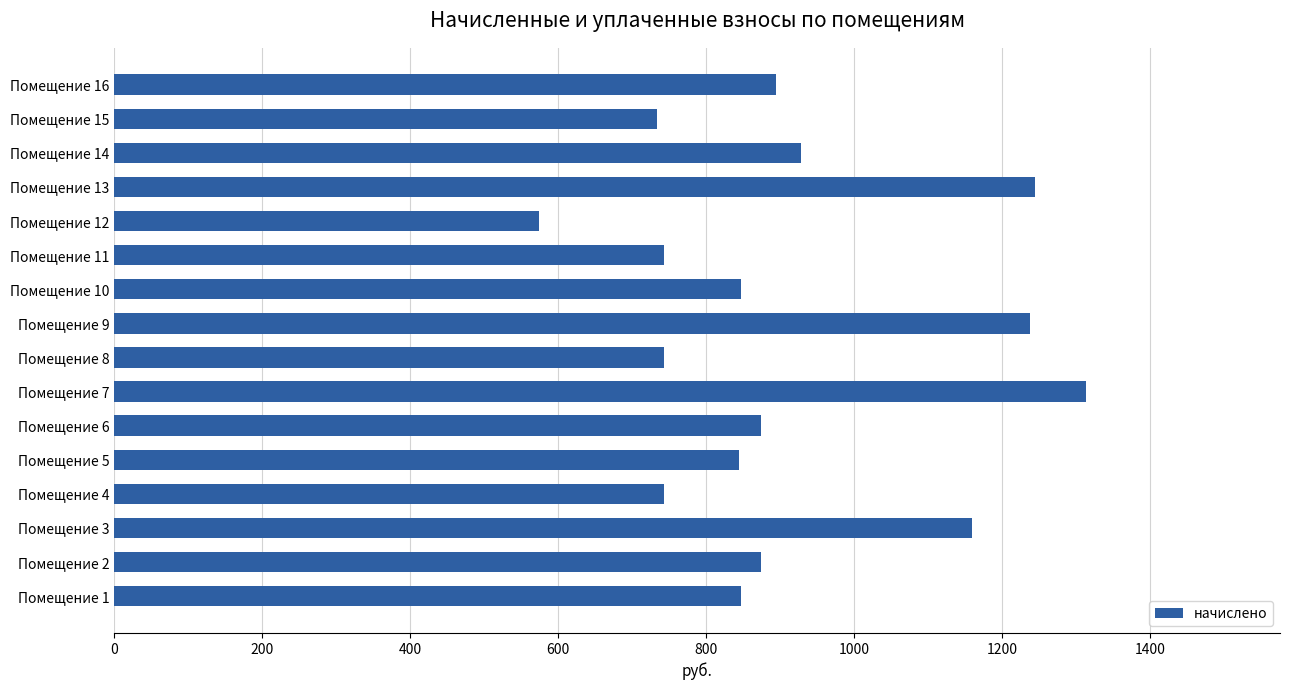

How many data points are above 874?

8